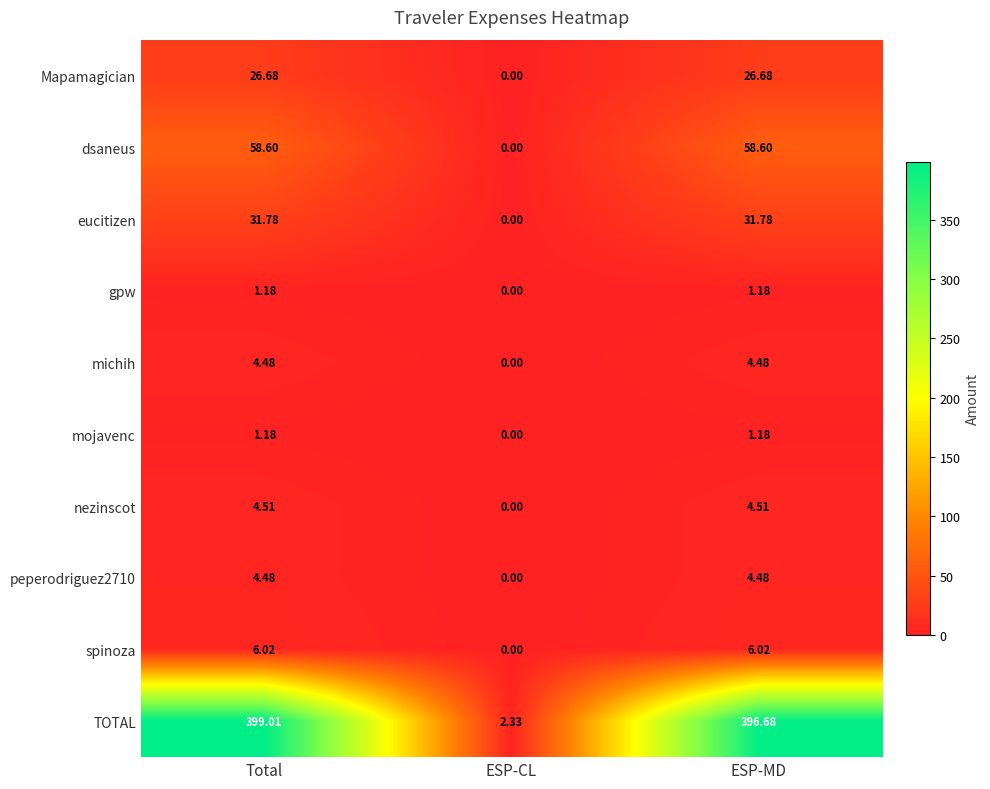

At which label does nezinscot first exceed 4?

Total